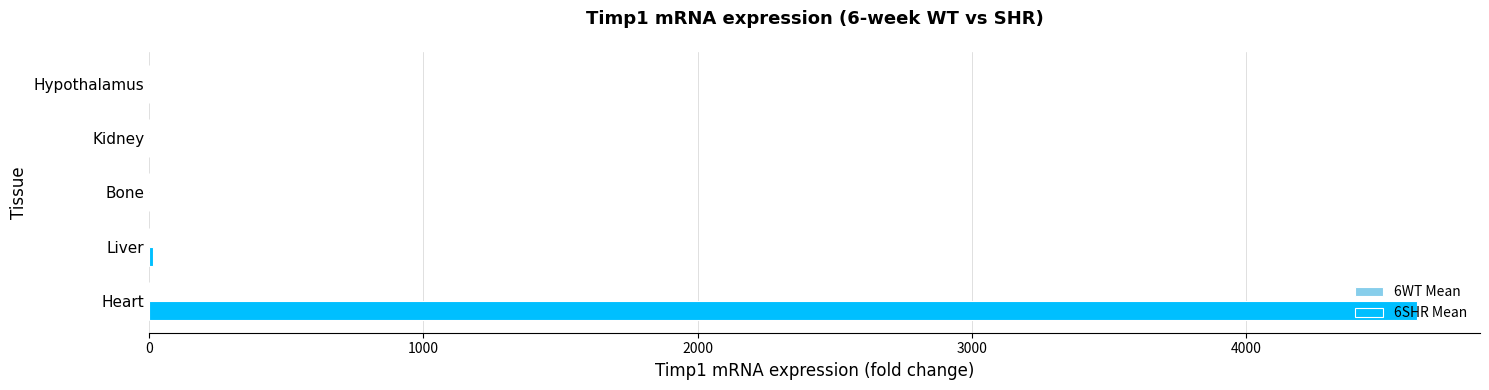

Which series has the largest total across all categories?

6SHR Mean